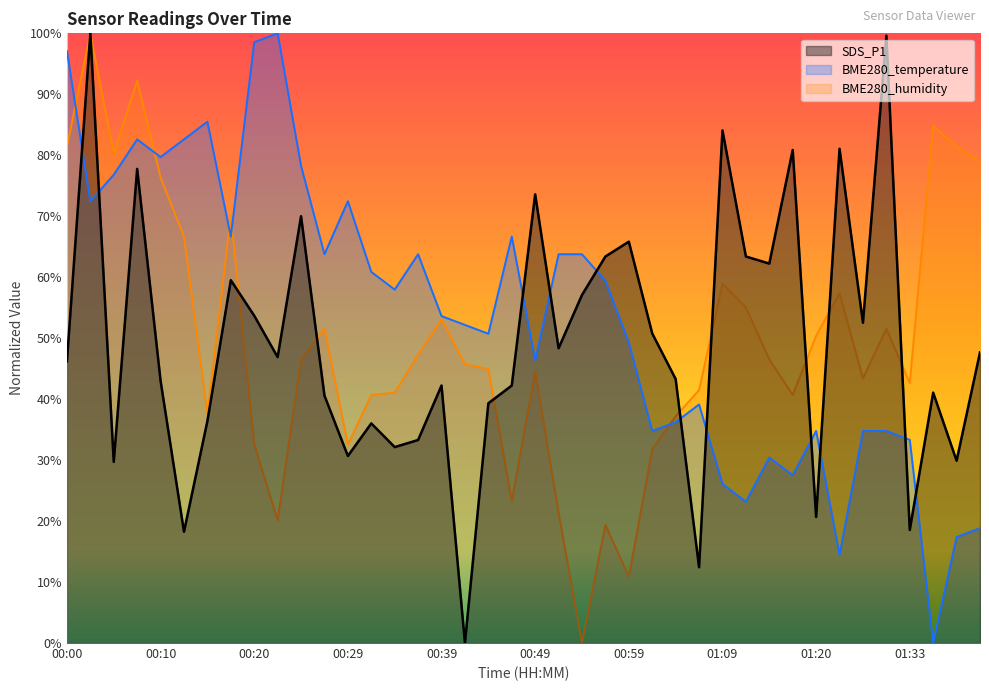

What is the difference between the maximum and second lowest values in the BME280_humidity series?

89.1